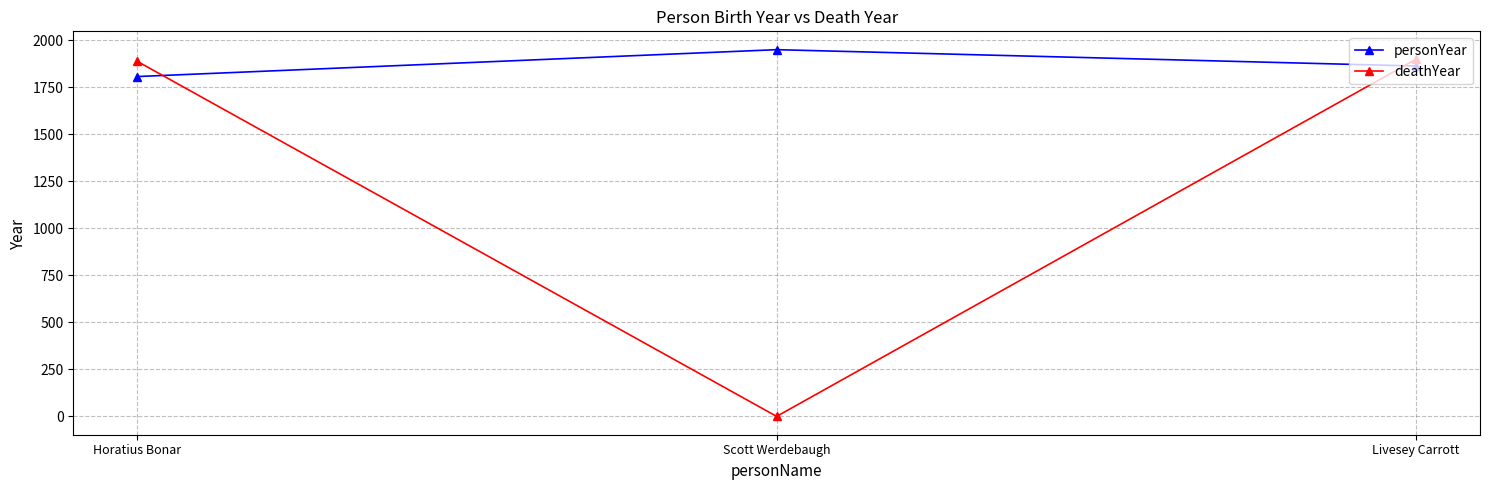

Which series has the widest spread of values?

deathYear